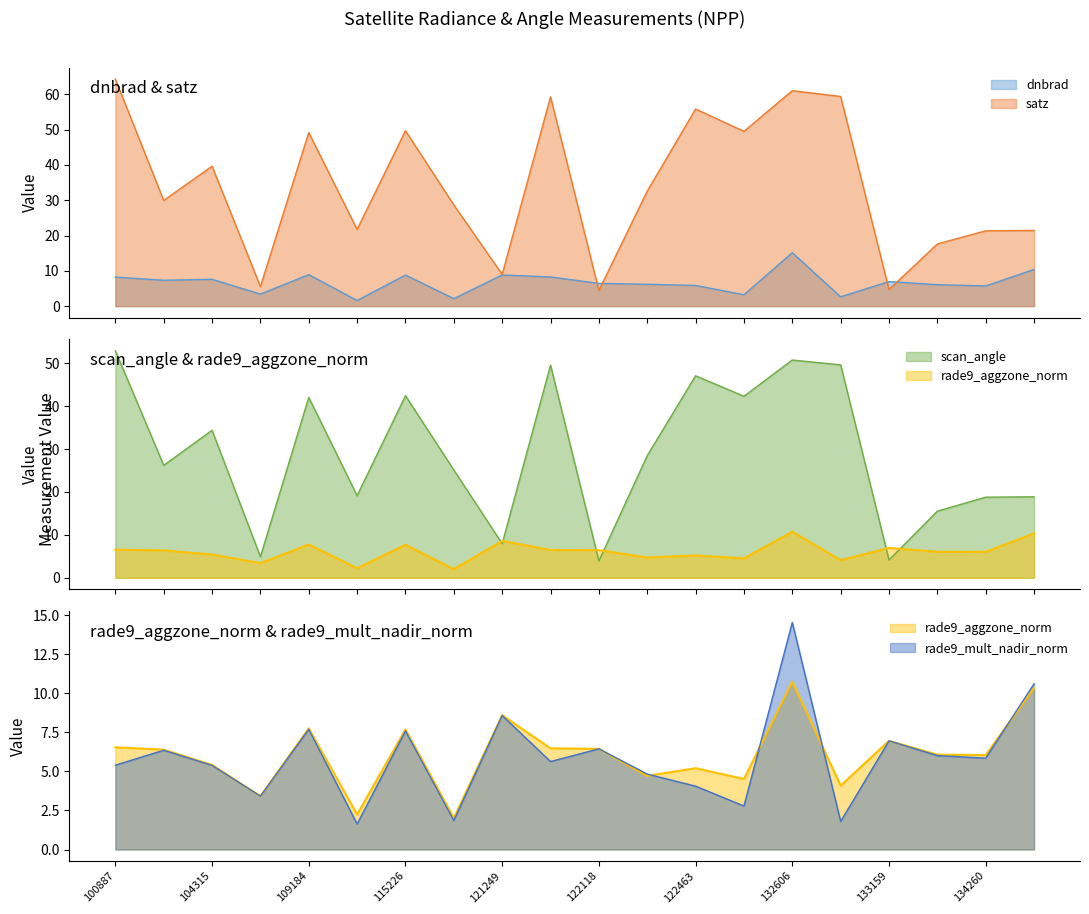

What is the lowest value of the rade9_aggzone_norm series?

2.0